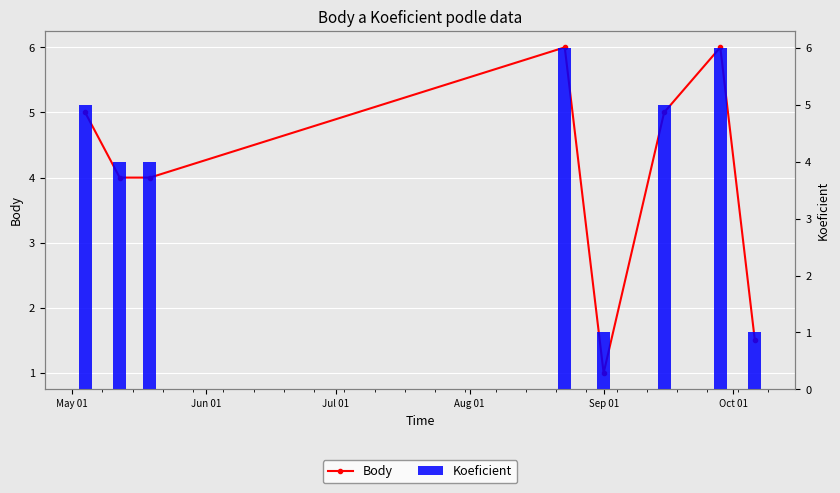

How many data points in Body are less than 5?

4